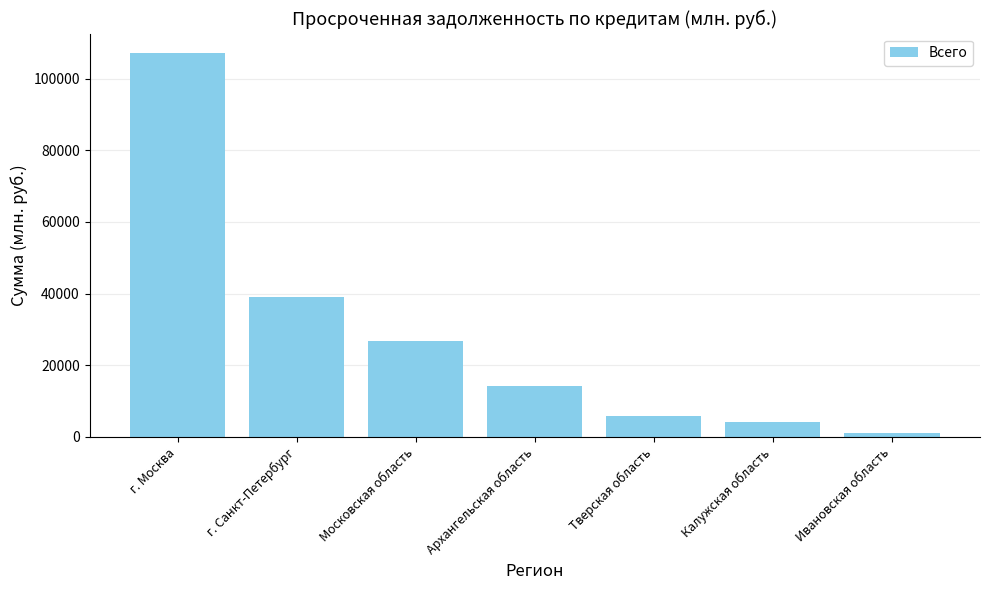

Rank the categories by value from lowest to highest.

Ивановская область, Калужская область, Тверская область, Архангельская область, Московская область, г. Санкт-Петербург, г. Москва